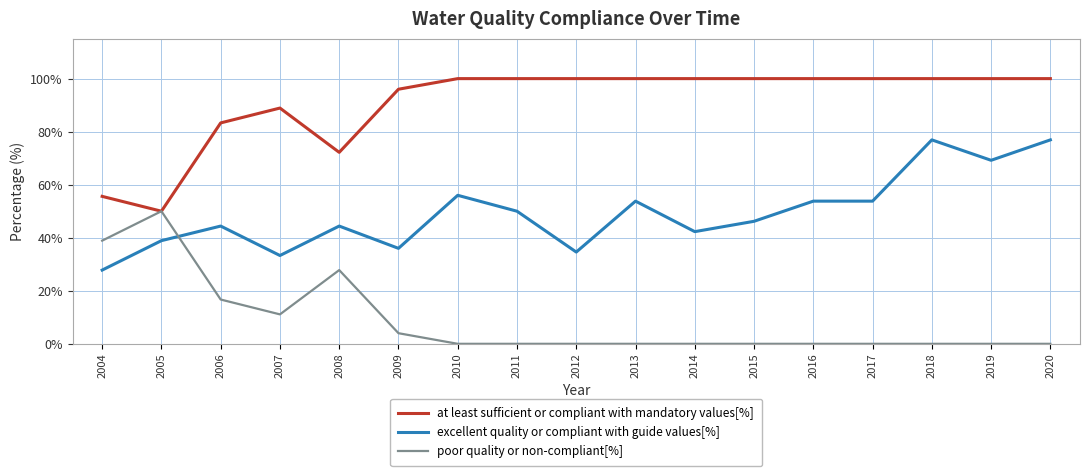

List the series in order of their overall mean, highest first.

at least sufficient or compliant with mandatory values[%], excellent quality or compliant with guide values[%], poor quality or non-compliant[%]